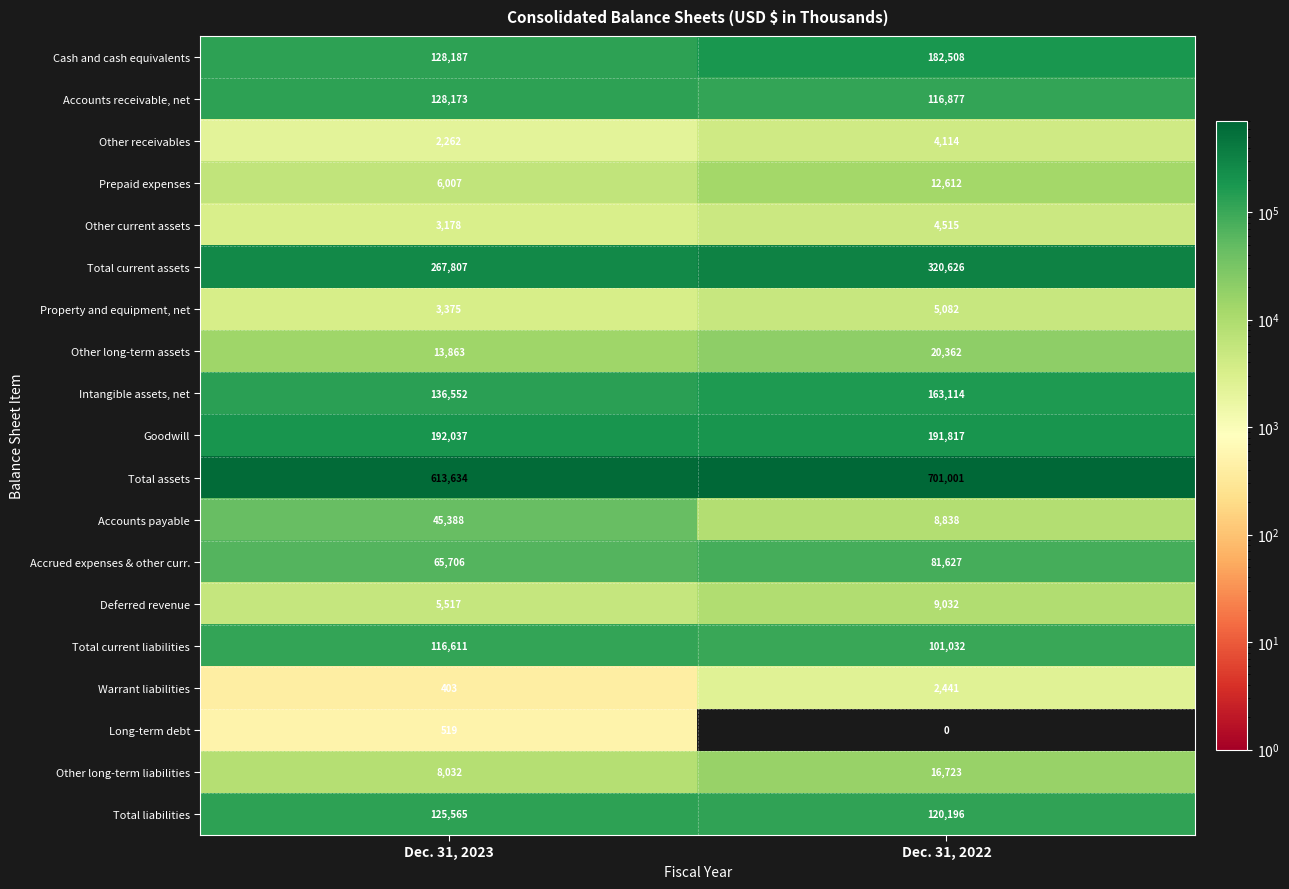

At which category is the sum across all series the highest?

Dec. 31, 2022